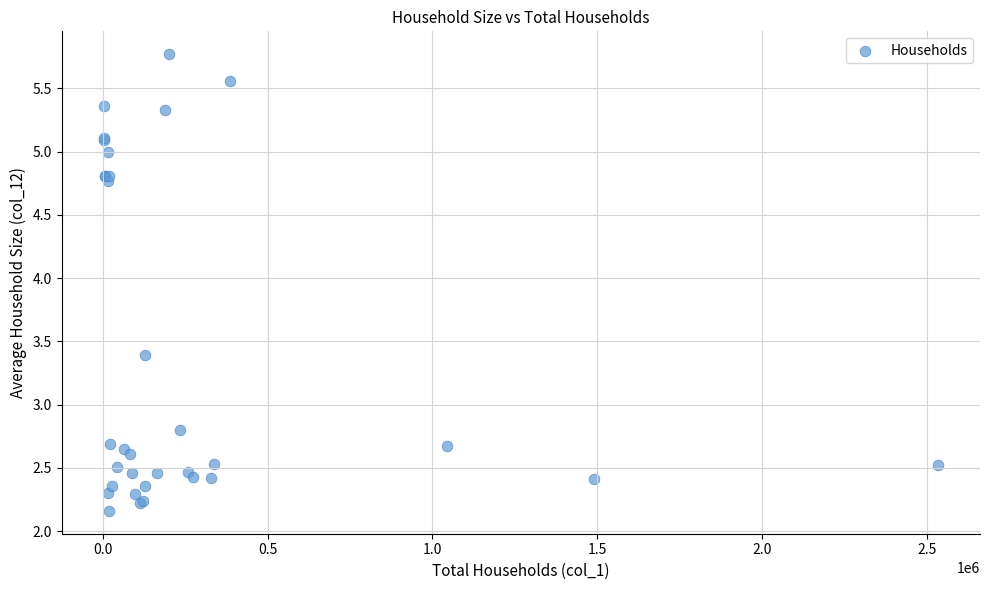

What Y value in the scatter plot is closest to 3?

2.8